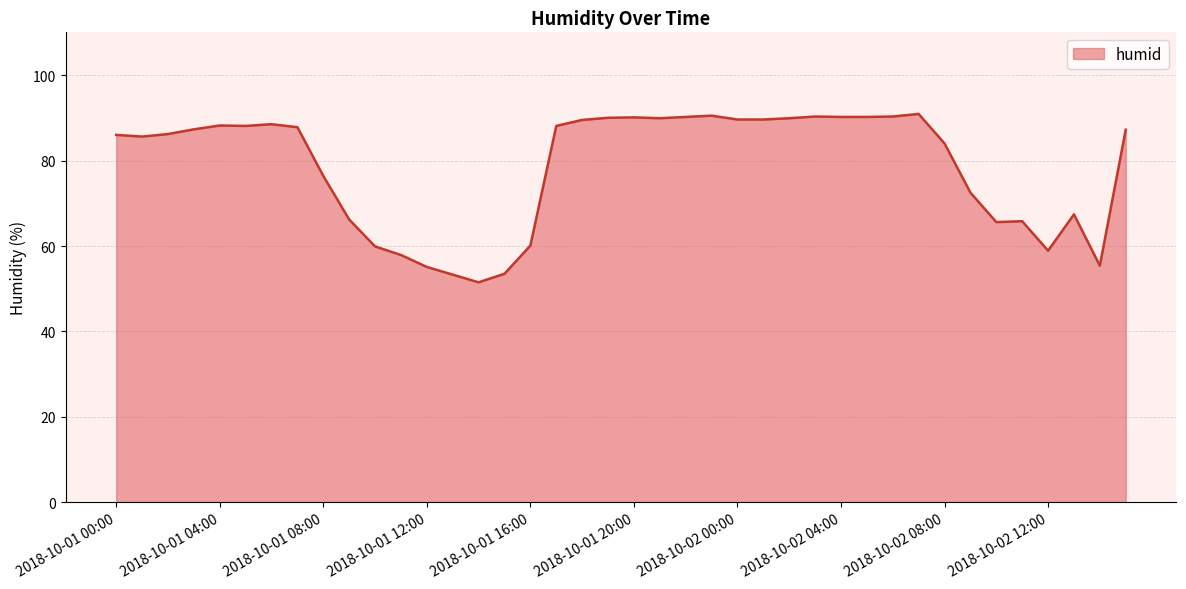

What is the difference between the maximum and minimum values?

39.4